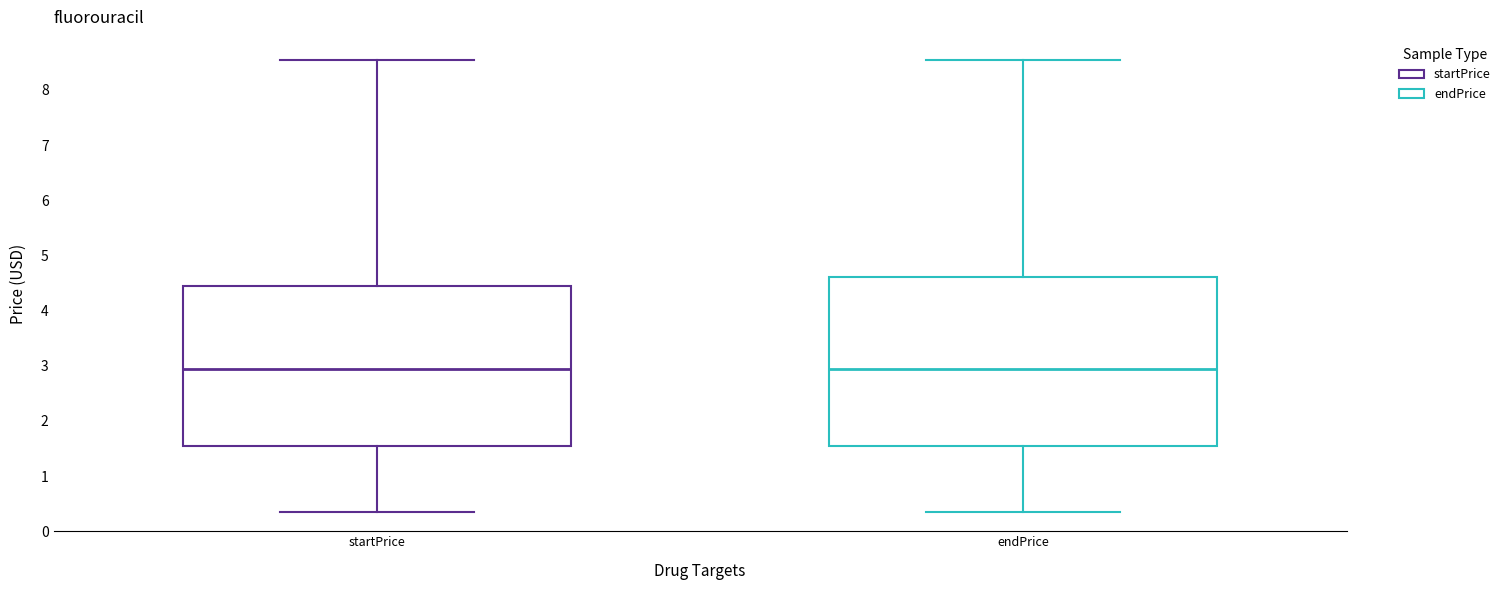

Reading left to right, read every box against the y-axis: the position of its median line, the range the box covers, and the ends of its whiskers. The values are not printed on the chart, so give them approximately, as read against the axis.

startPrice: median 2.9, box 1.6 to 4.4, whiskers 0.4 to 8.6
endPrice: median 2.9, box 1.6 to 4.6, whiskers 0.4 to 8.6